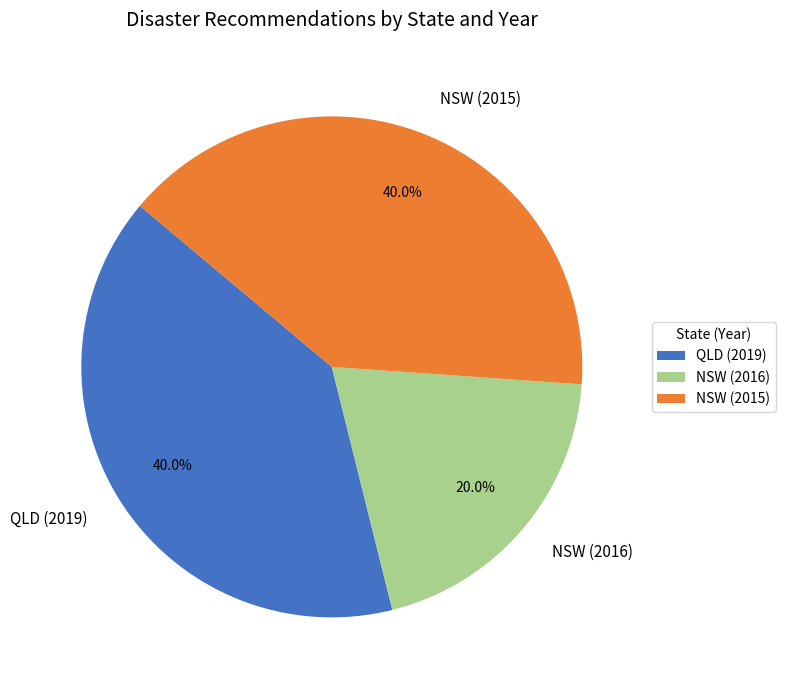

What is the ratio of the value at NSW (2015) to the value at QLD (2019)?

1.0